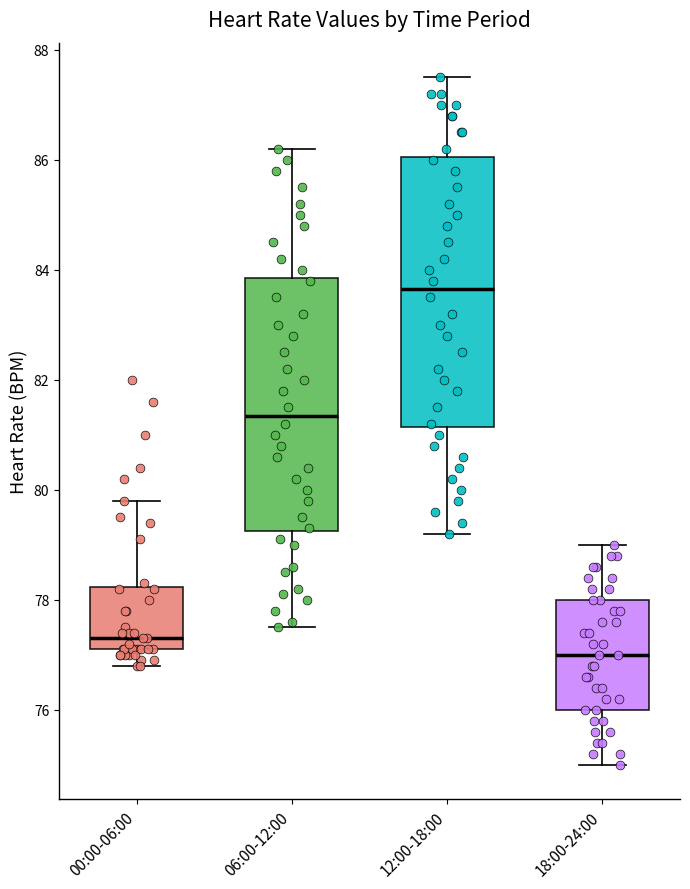

Reading left to right, read every box against the y-axis: the position of its median line, the range the box covers, and the ends of its whiskers. The values are not printed on the chart, so give them approximately, as read against the axis.

00:00-06:00: median 77.4, box 77.2 to 78.2, whiskers 76.8 to 79.8
06:00-12:00: median 81.4, box 79.2 to 83.8, whiskers 77.6 to 86.2
12:00-18:00: median 83.6, box 81.2 to 86.0, whiskers 79.2 to 87.6
18:00-24:00: median 77.0, box 76.0 to 78.0, whiskers 75.0 to 79.0